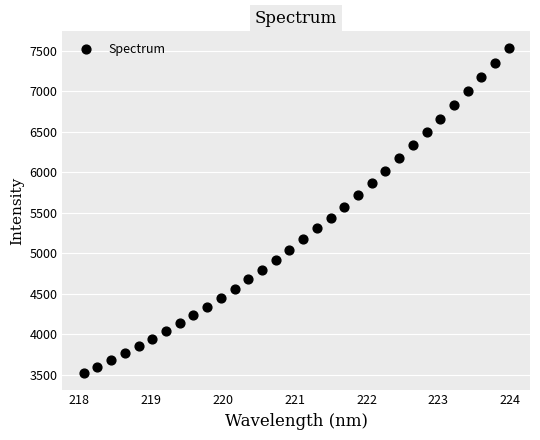

What is the range of Y values (max minus min)?

4016.4